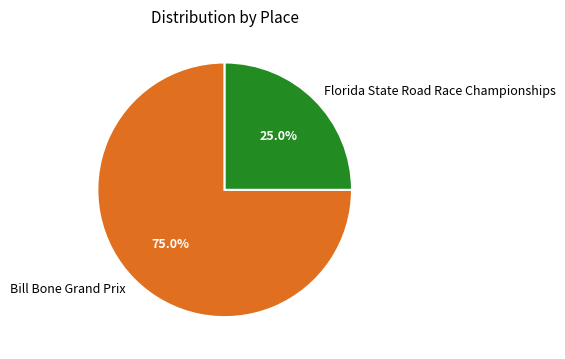

Rank the categories by value from lowest to highest.

Florida State Road Race Championships, Bill Bone Grand Prix